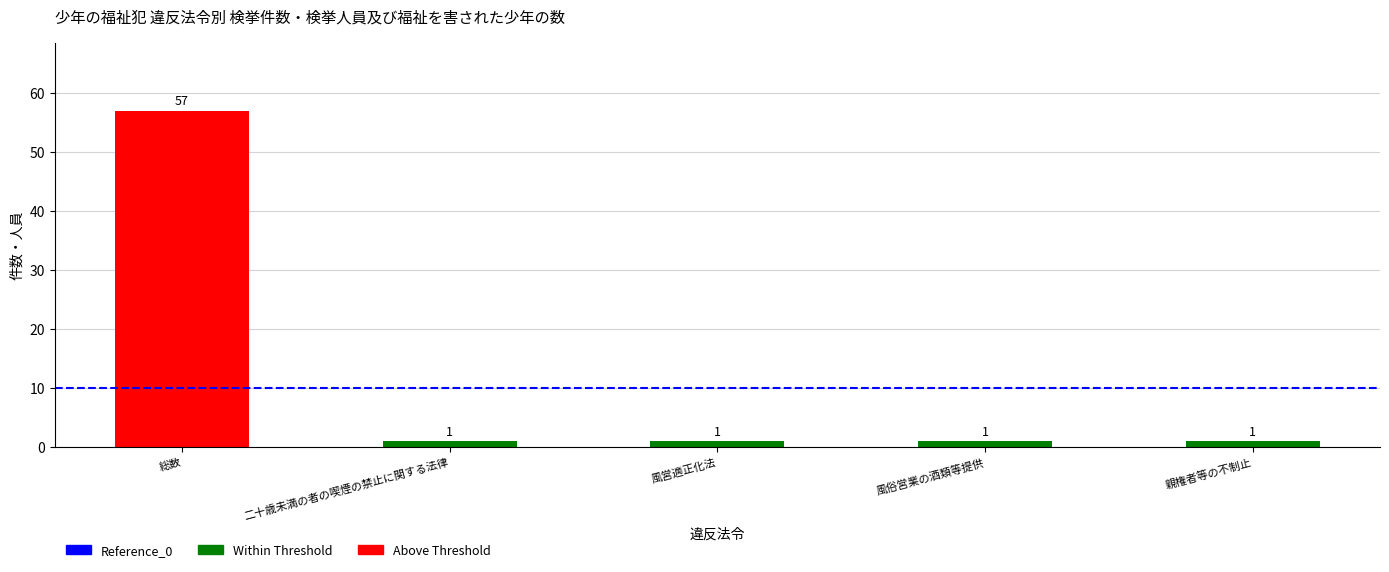

Is it true that 福祉犯の被害者の計 equals 1 at 親権者等の不制止?

True